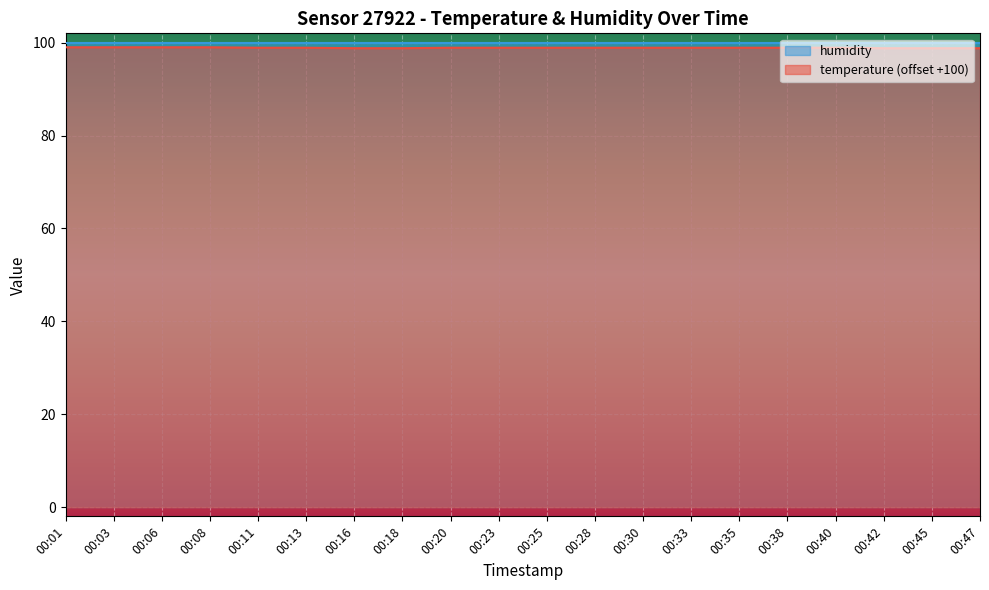

What is the value of the 19th point from the left?

98.8